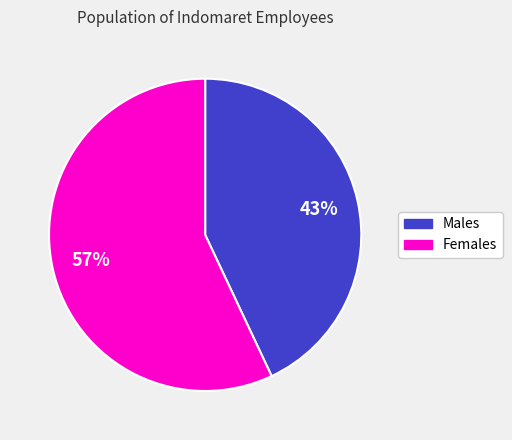

To the nearest percent, what is the difference between the largest and smallest slice percentages?

14%